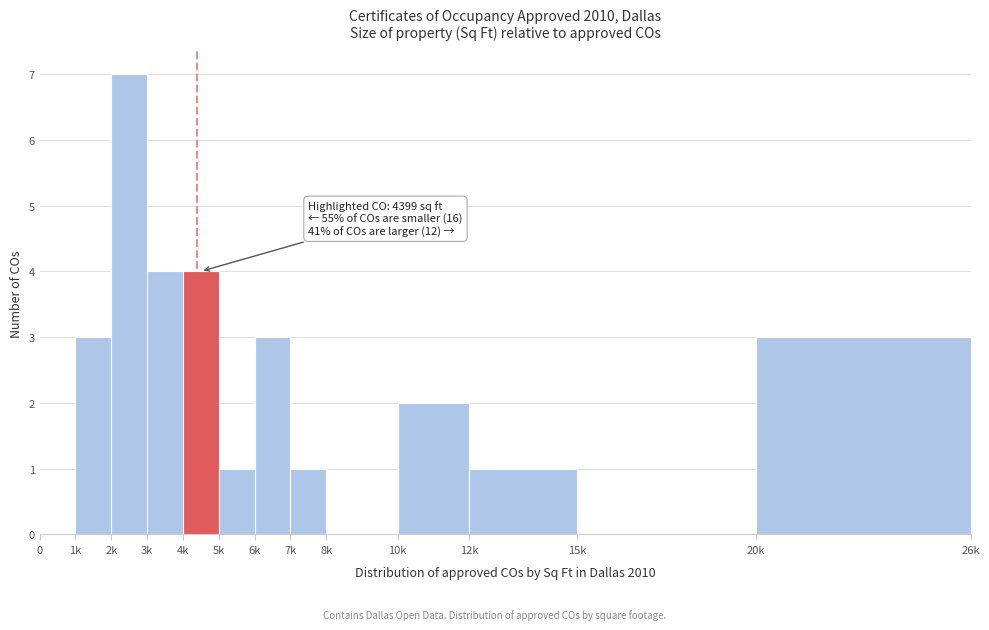

Reading right to left, list all the values displayed in this chart.

20k=3	15k=0	12k=1	10k=2	8k=0	7k=1	6k=3	5k=1	4k=4	3k=4	2k=7	1k=3	0=0